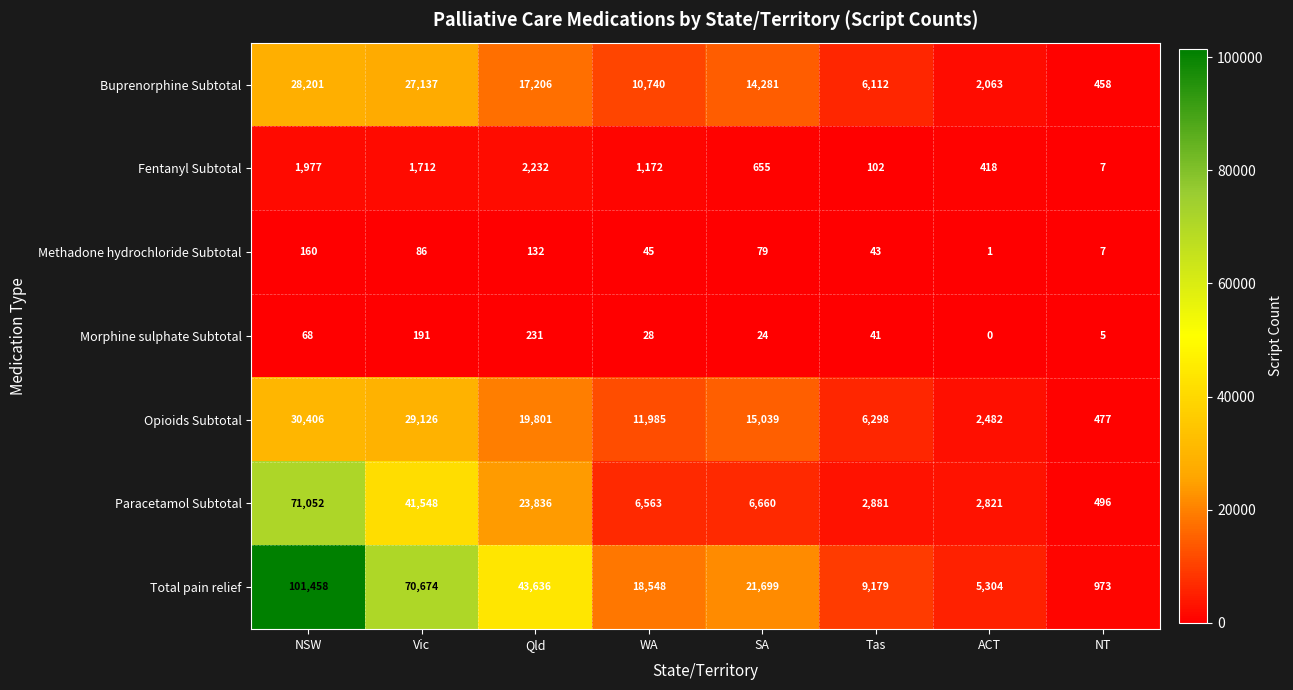

At Tas, list the series in order from largest to smallest.

Total pain relief, Opioids Subtotal, Buprenorphine Subtotal, Paracetamol Subtotal, Fentanyl Subtotal, Methadone hydrochloride Subtotal, Morphine sulphate Subtotal